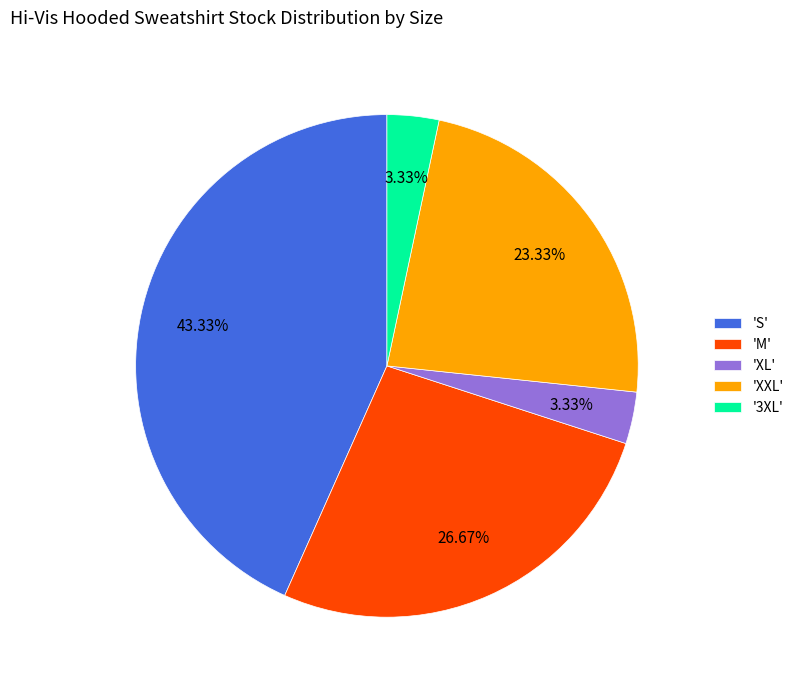

Which slice is the largest?

'S'